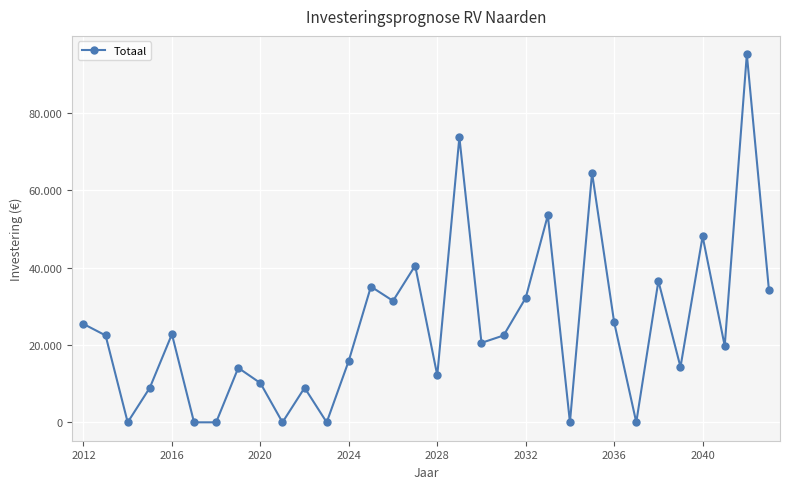

Where does the data first go above 22480?

2012